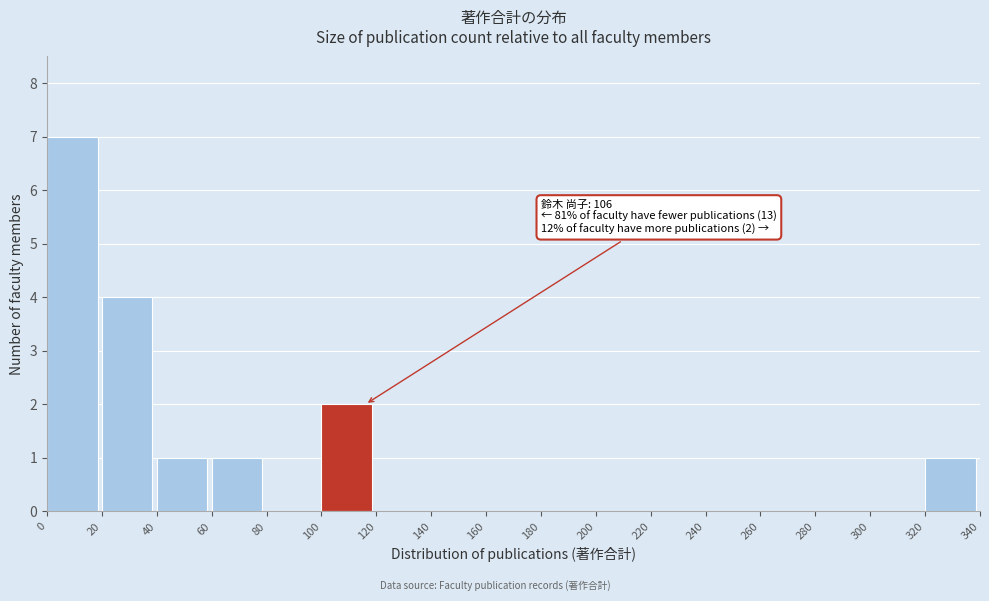

Which range on the x-axis has the tallest bar?

0 to 20